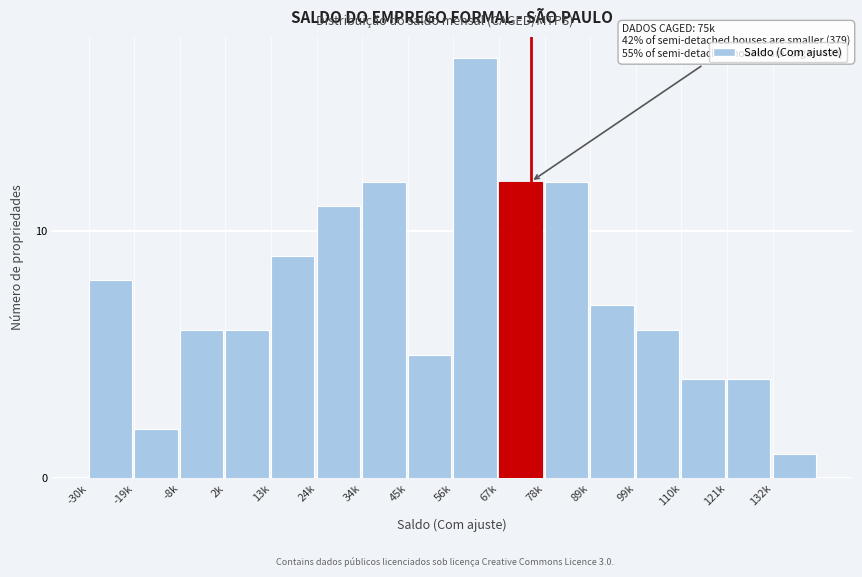

Reading left to right, transcribe all the data shown in this chart.

8	2	6	6	9	11	12	5	17	12	12	7	6	4	4	1